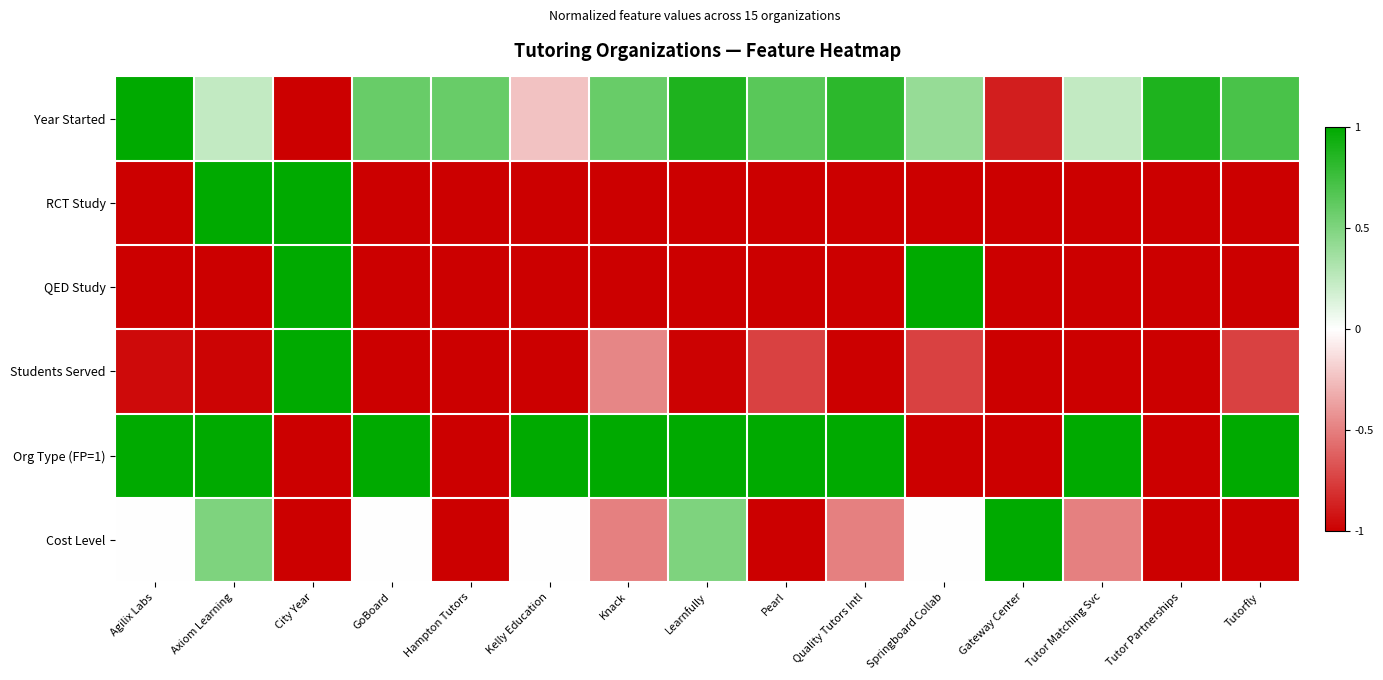

Reading left to right, list all the values displayed in this chart.

Year Started: Agilix Labs=1.0	Axiom Learning=0.2	City Year=-1.0	GoBoard=0.6	Hampton Tutors=0.6	Kelly Education=-0.2	Knack=0.6	Learnfully=0.9	Pearl=0.6	Quality Tutors Intl=0.8	Springboard Collab=0.4	Gateway Center=-0.9	Tutor Matching Svc=0.2	Tutor Partnerships=0.9	Tutorfly=0.7
RCT Study: Agilix Labs=-1.0	Axiom Learning=1.0	City Year=1.0	GoBoard=-1.0	Hampton Tutors=-1.0	Kelly Education=-1.0	Knack=-1.0	Learnfully=-1.0	Pearl=-1.0	Quality Tutors Intl=-1.0	Springboard Collab=-1.0	Gateway Center=-1.0	Tutor Matching Svc=-1.0	Tutor Partnerships=-1.0	Tutorfly=-1.0
QED Study: Agilix Labs=-1.0	Axiom Learning=-1.0	City Year=1.0	GoBoard=-1.0	Hampton Tutors=-1.0	Kelly Education=-1.0	Knack=-1.0	Learnfully=-1.0	Pearl=-1.0	Quality Tutors Intl=-1.0	Springboard Collab=1.0	Gateway Center=-1.0	Tutor Matching Svc=-1.0	Tutor Partnerships=-1.0	Tutorfly=-1.0
Students Served: Agilix Labs=-1.0	Axiom Learning=-1.0	City Year=1.0	GoBoard=-1.0	Hampton Tutors=-1.0	Kelly Education=-1.0	Knack=-0.5	Learnfully=-1.0	Pearl=-0.7	Quality Tutors Intl=-1.0	Springboard Collab=-0.7	Gateway Center=-1.0	Tutor Matching Svc=-1.0	Tutor Partnerships=-1.0	Tutorfly=-0.7
Org Type (FP=1): Agilix Labs=1.0	Axiom Learning=1.0	City Year=-1.0	GoBoard=1.0	Hampton Tutors=-1.0	Kelly Education=1.0	Knack=1.0	Learnfully=1.0	Pearl=1.0	Quality Tutors Intl=1.0	Springboard Collab=-1.0	Gateway Center=-1.0	Tutor Matching Svc=1.0	Tutor Partnerships=-1.0	Tutorfly=1.0
Cost Level: Agilix Labs=0.0	Axiom Learning=0.5	City Year=-1.0	GoBoard=0.0	Hampton Tutors=-1.0	Kelly Education=0.0	Knack=-0.5	Learnfully=0.5	Pearl=-1.0	Quality Tutors Intl=-0.5	Springboard Collab=0.0	Gateway Center=1.0	Tutor Matching Svc=-0.5	Tutor Partnerships=-1.0	Tutorfly=-1.0